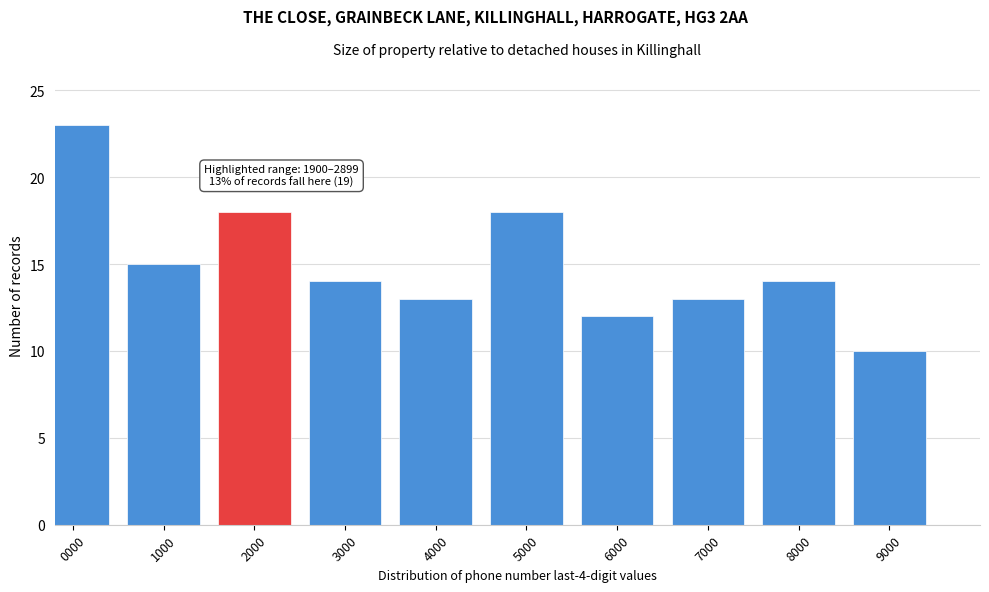

Reading left to right, list all the values displayed in this chart.

23	15	18	14	13	18	12	13	14	10